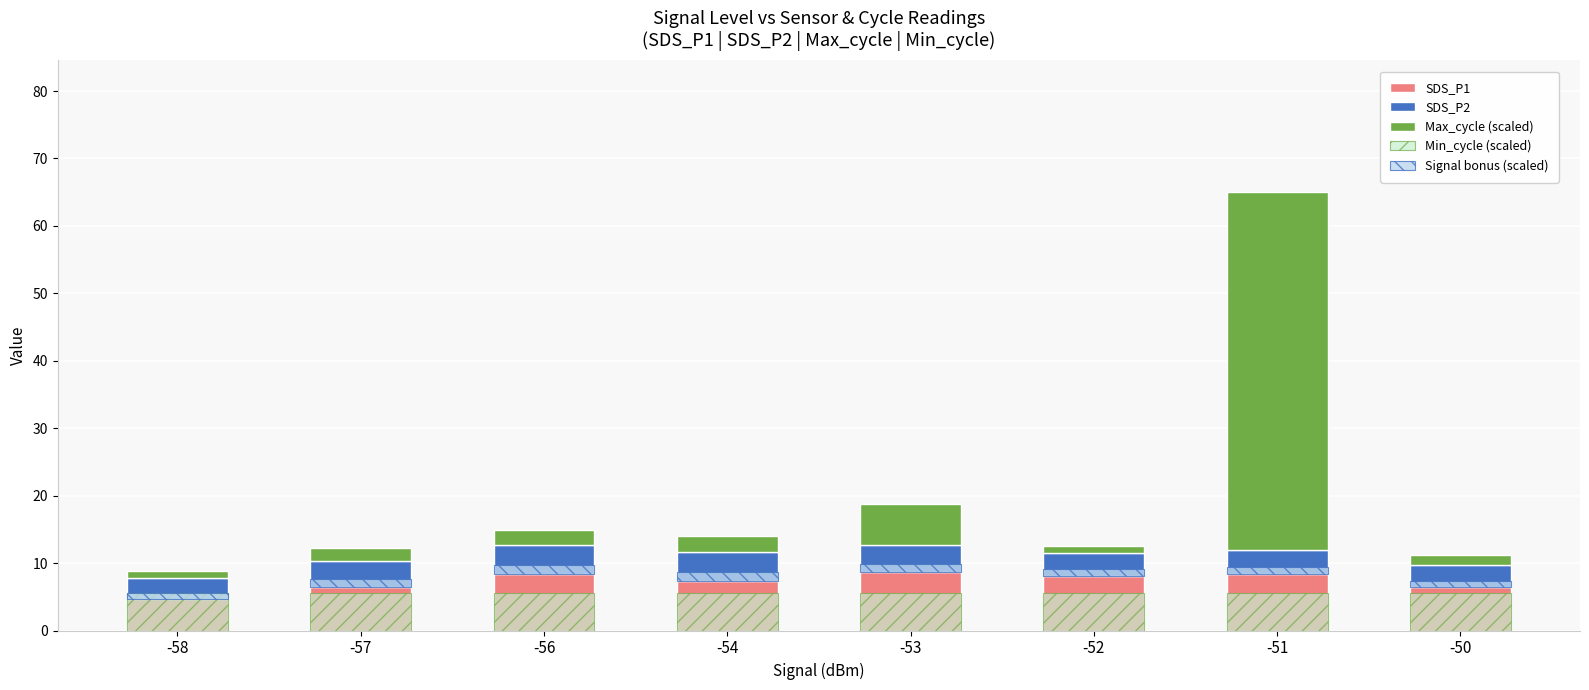

True or false: SDS_P1 has a value of 10.5 at -50.

False